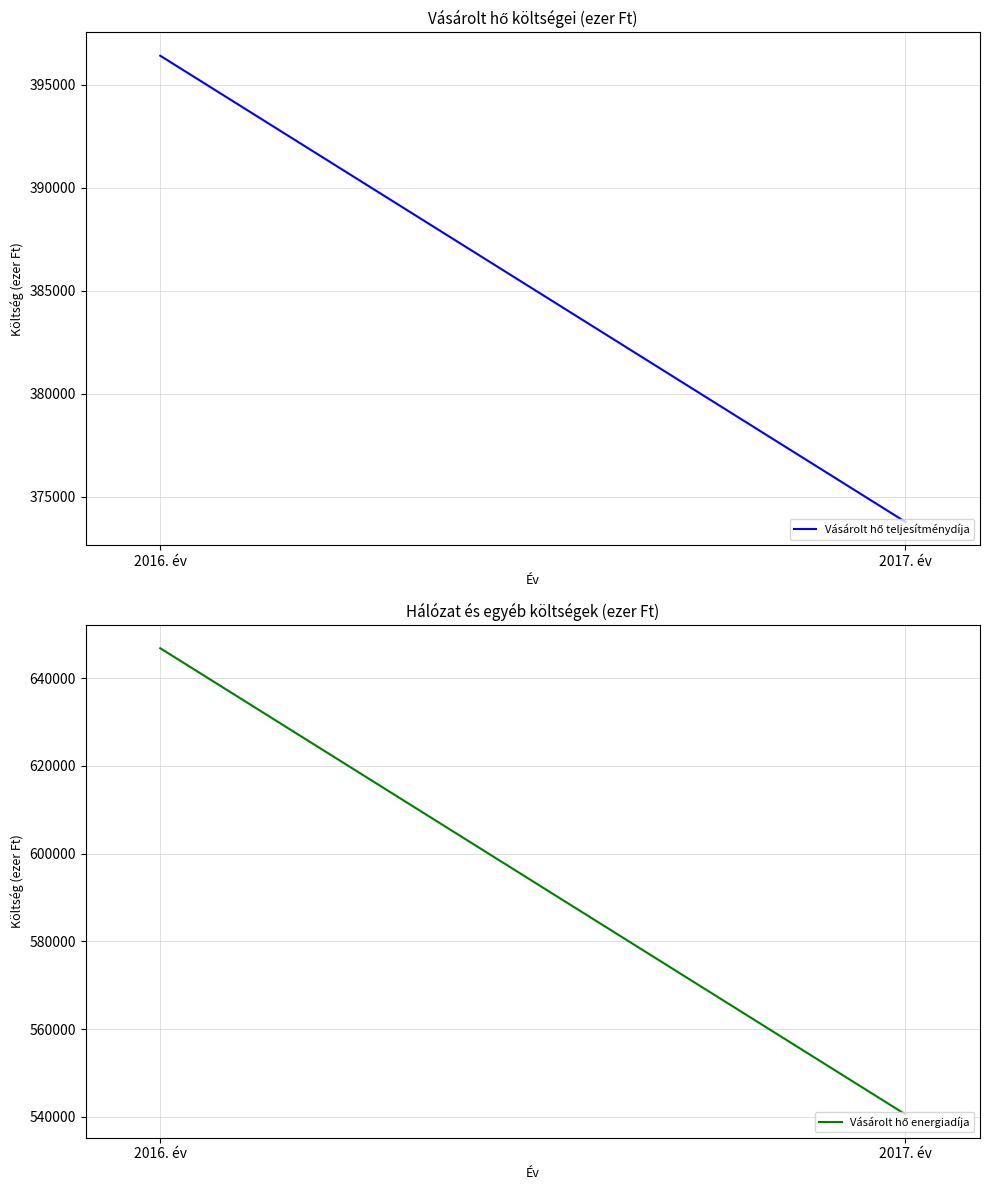

Does the chart display data point markers on the line(s)?

No